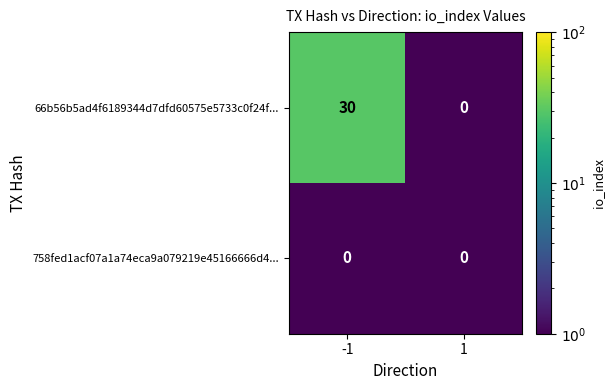

The value of 66b56b5ad4f6189344d7dfd60575e5733c0f24f... at 1 is 13. True or false?

False